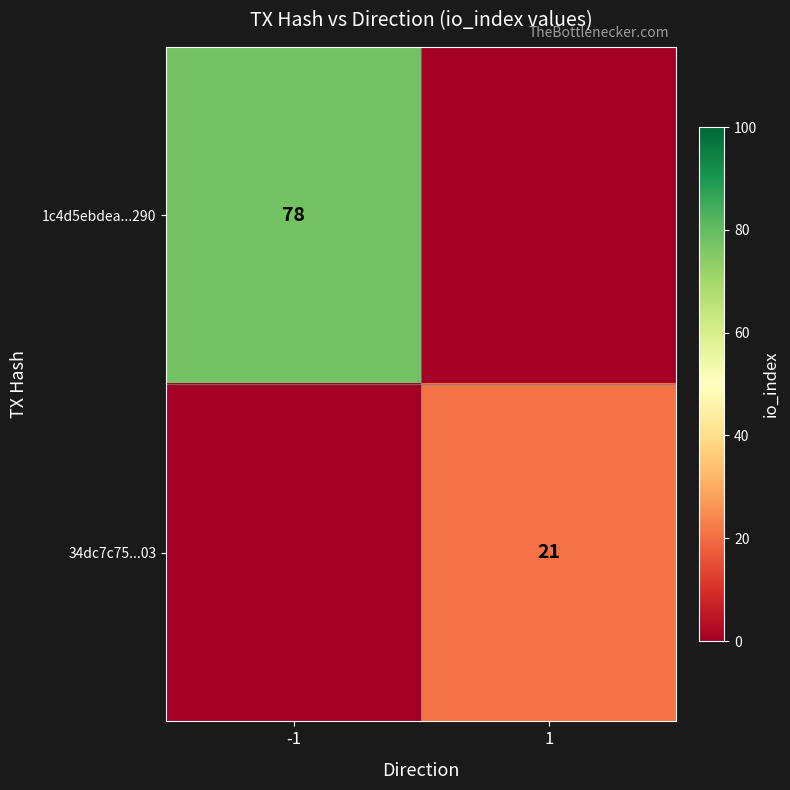

True or false: 34dc7c75...03 has a value of 30 at 1.

False